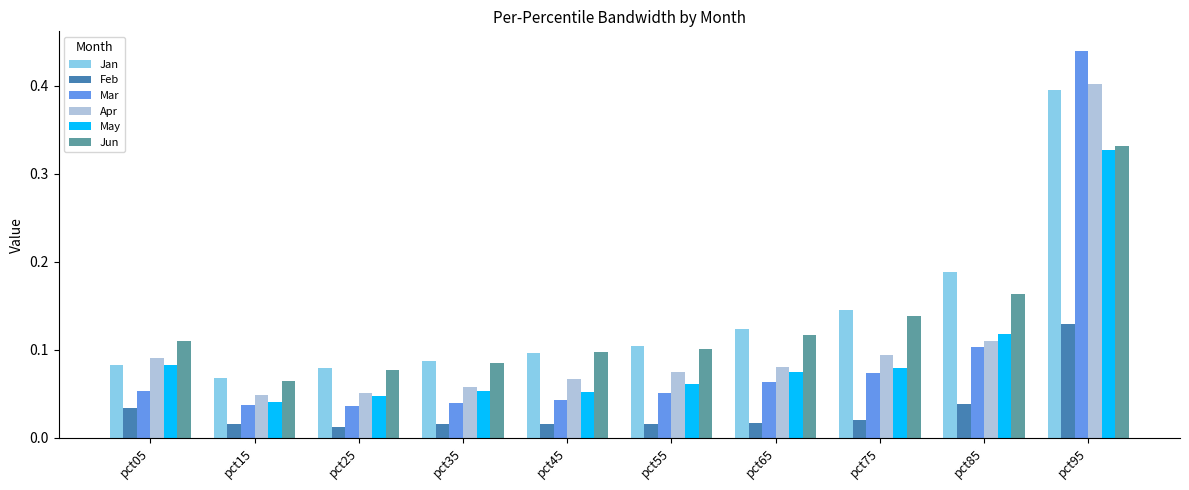

Which series has the largest range (max minus min)?

Mar